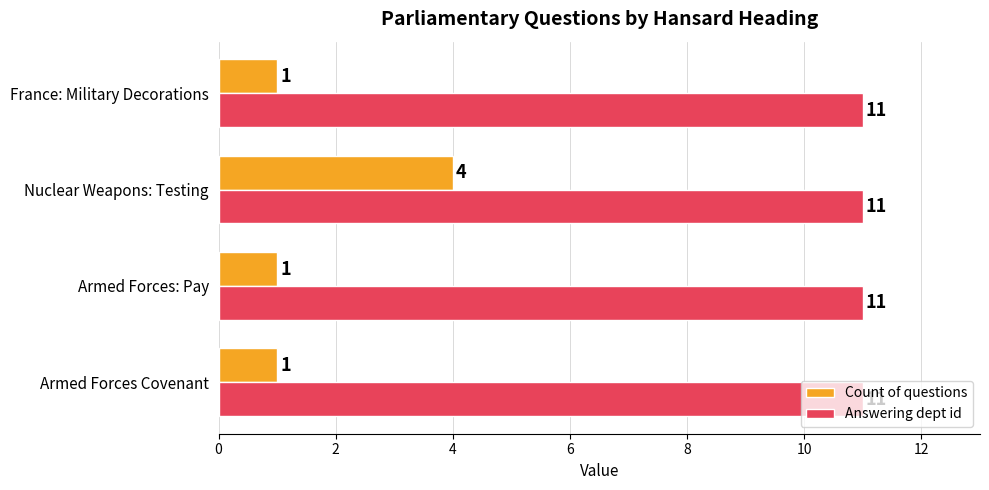

What is the spread (max minus min) of values at France: Military Decorations?

10